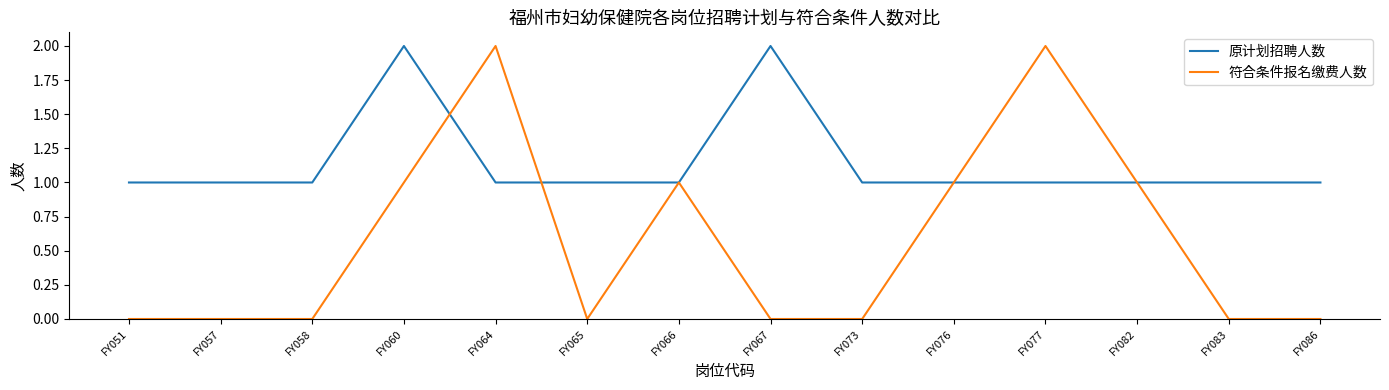

Reading left to right, transcribe all the data shown in this chart.

原计划招聘人数: 1	1	1	2	1	1	1	2	1	1	1	1	1	1
符合条件报名缴费人数: 0	0	0	1	2	0	1	0	0	1	2	1	0	0